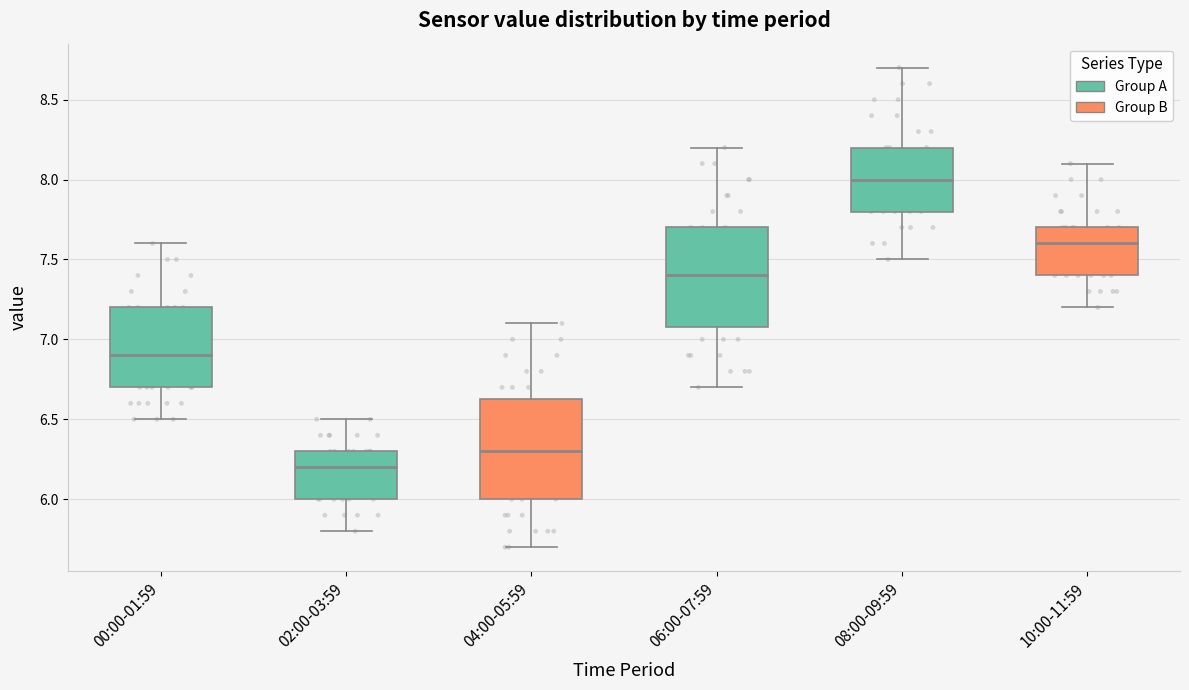

Which box's median line is the highest?

08:00-09:59